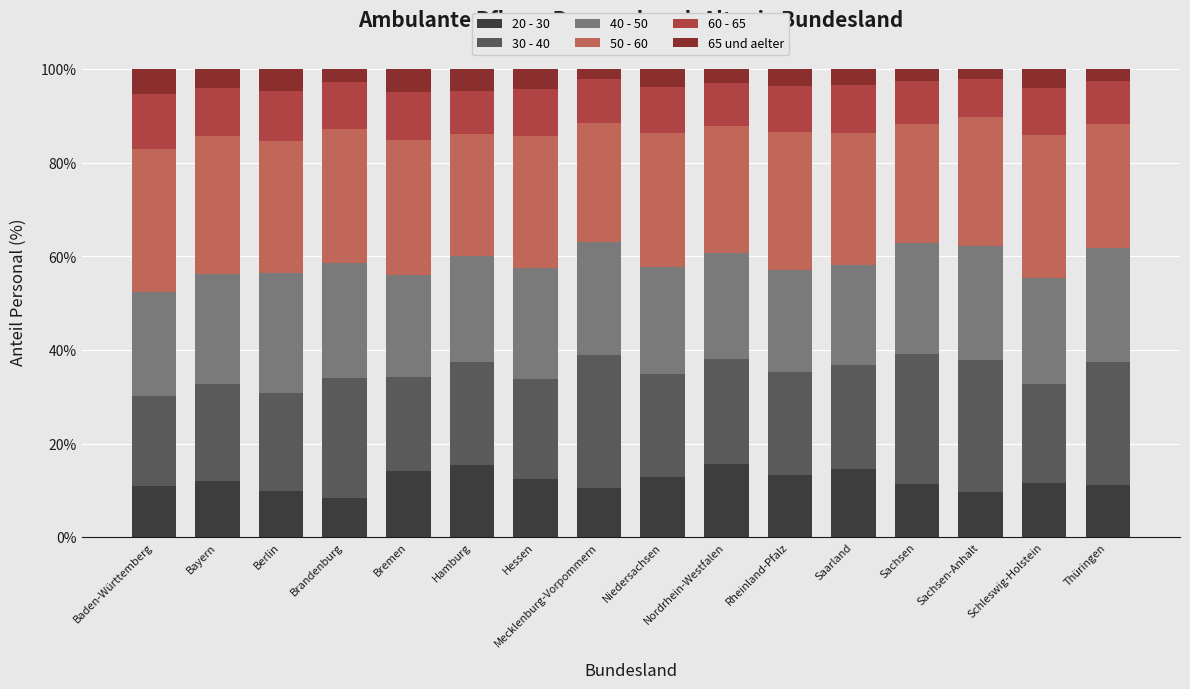

What is the minimum value for 20 - 30?

8.5